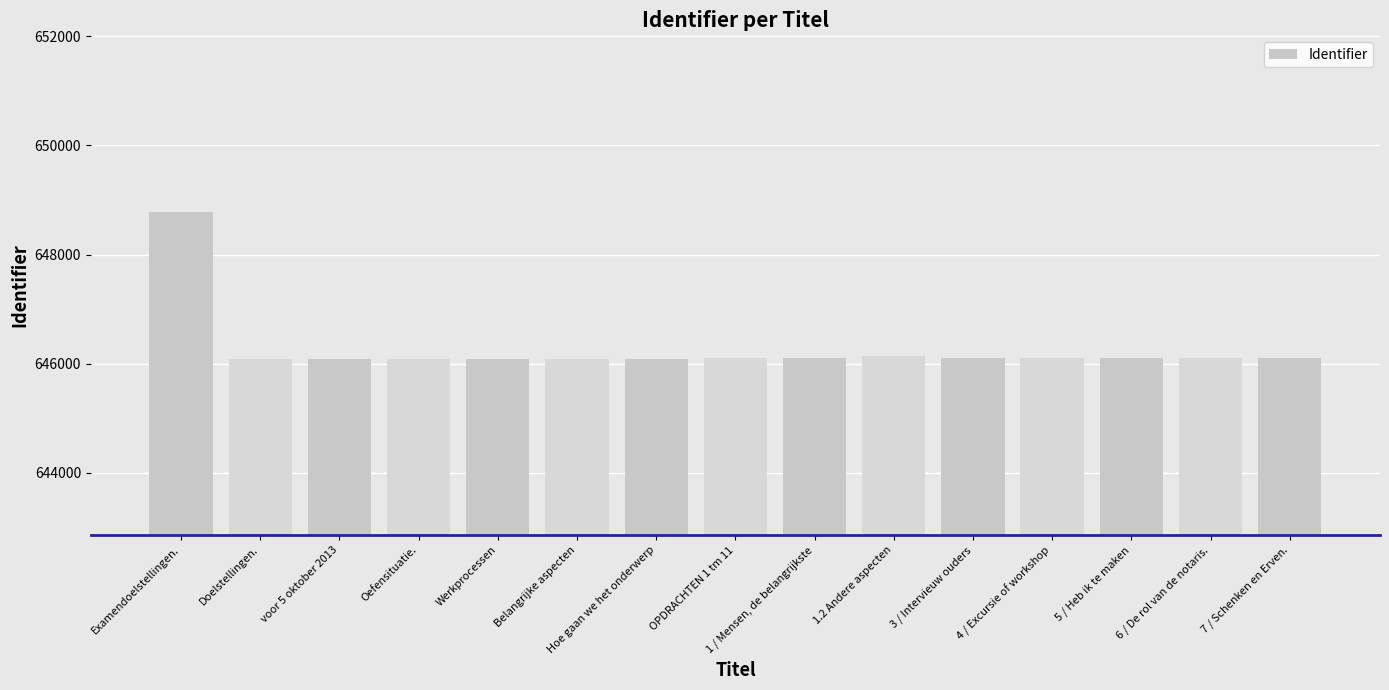

What is the value of the 11th bar from the left?

646099